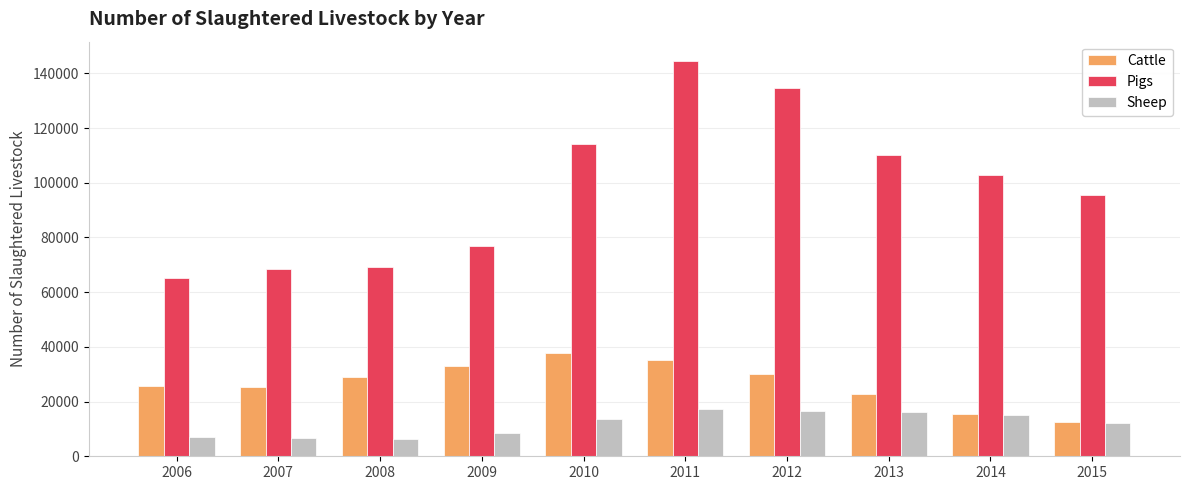

What is the maximum value shown in the chart?

144356